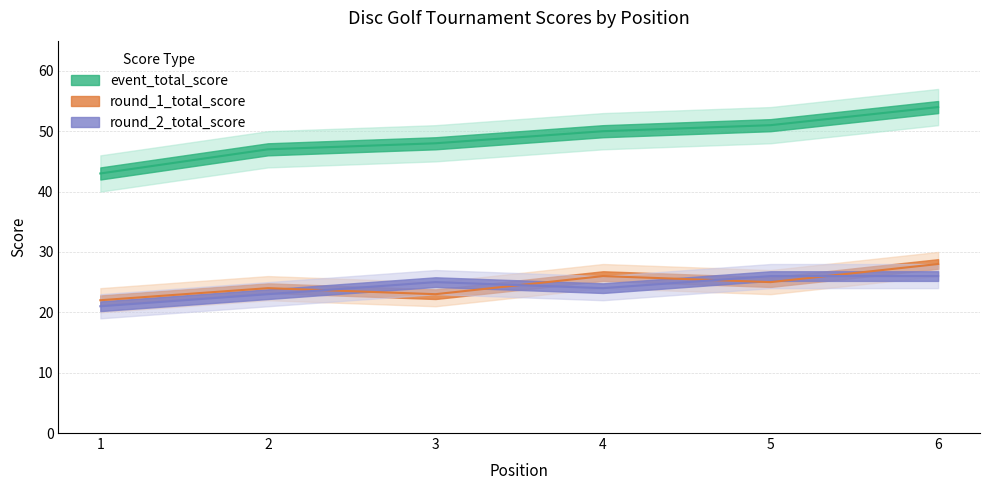

Reading right to left, extract all data points from this chart.

event_total_score: 6=54	5=51	4=50	3=48	2=47	1=43
round_1_total_score: 6=28	5=25	4=26	3=23	2=24	1=22
round_2_total_score: 6=26	5=26	4=24	3=25	2=23	1=21